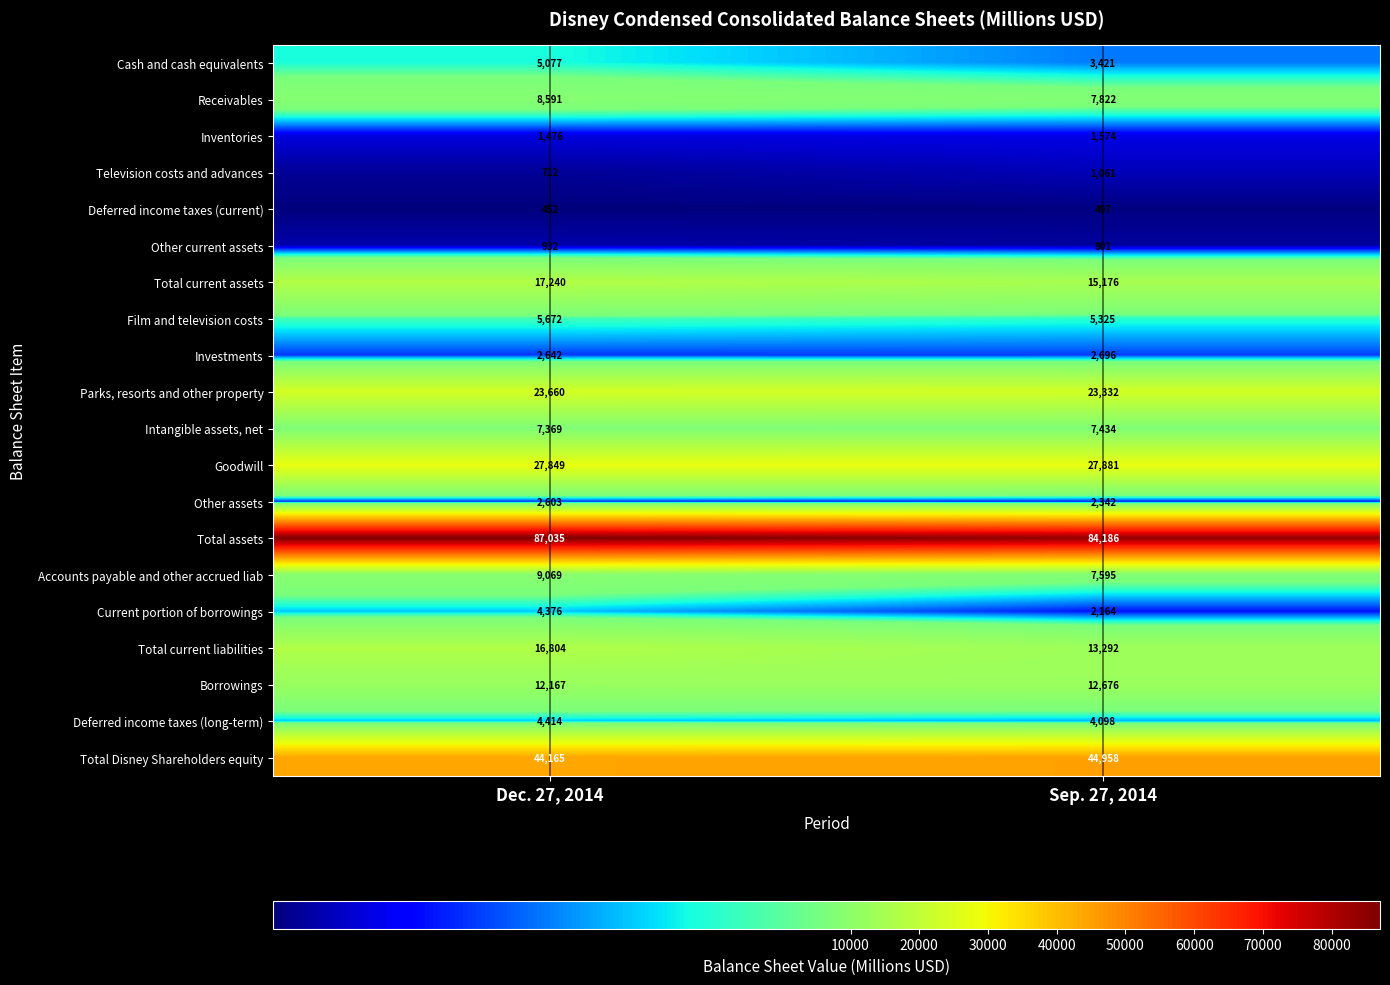

What is the difference between the Other assets values at Dec. 27, 2014 and Sep. 27, 2014?

261